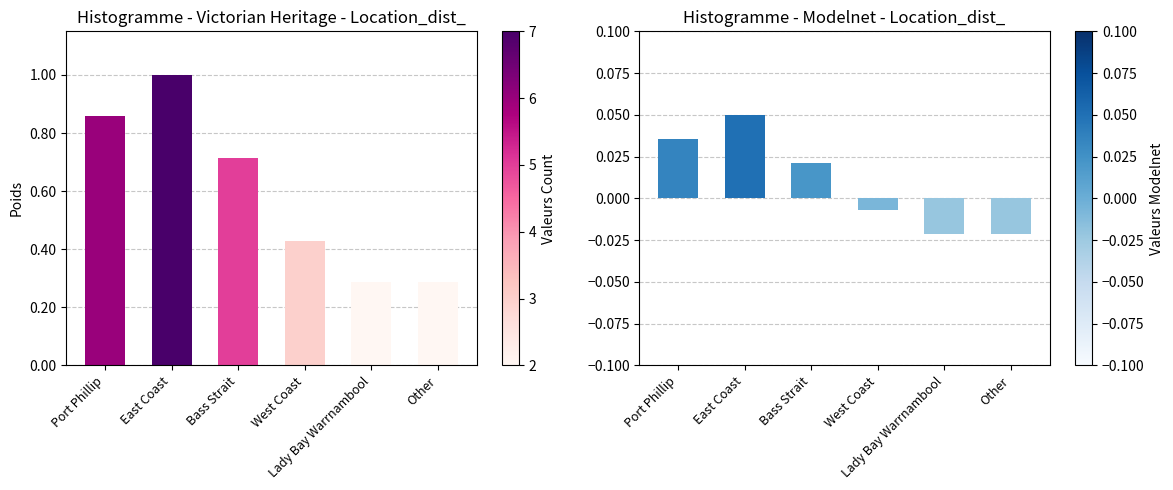

What is the difference between the highest and lowest values at Other?

2.0